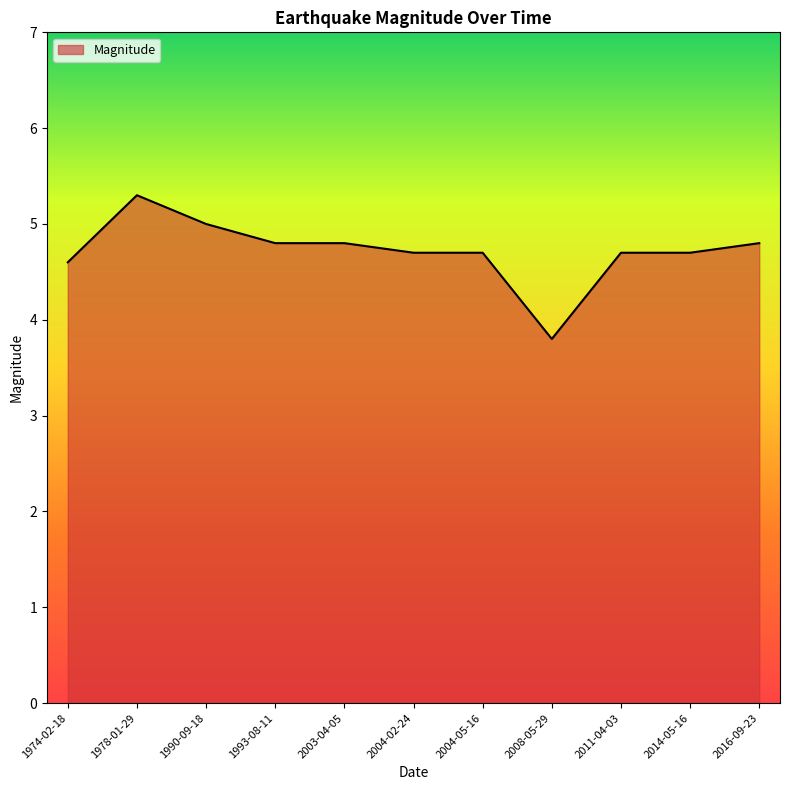

What is the maximum value shown in the chart?

5.3